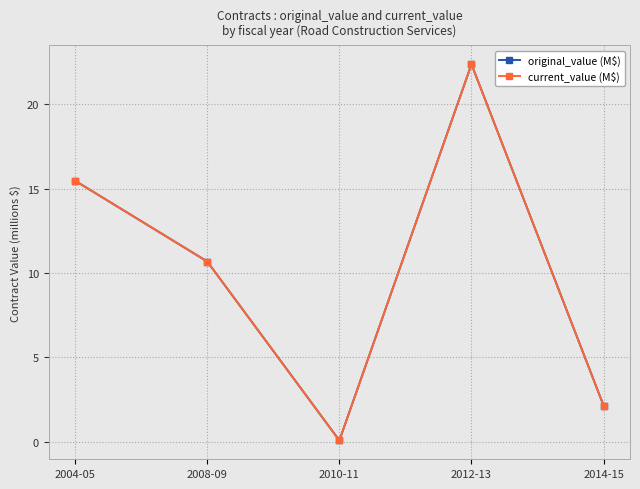

Does the chart have visible grid lines?

Yes